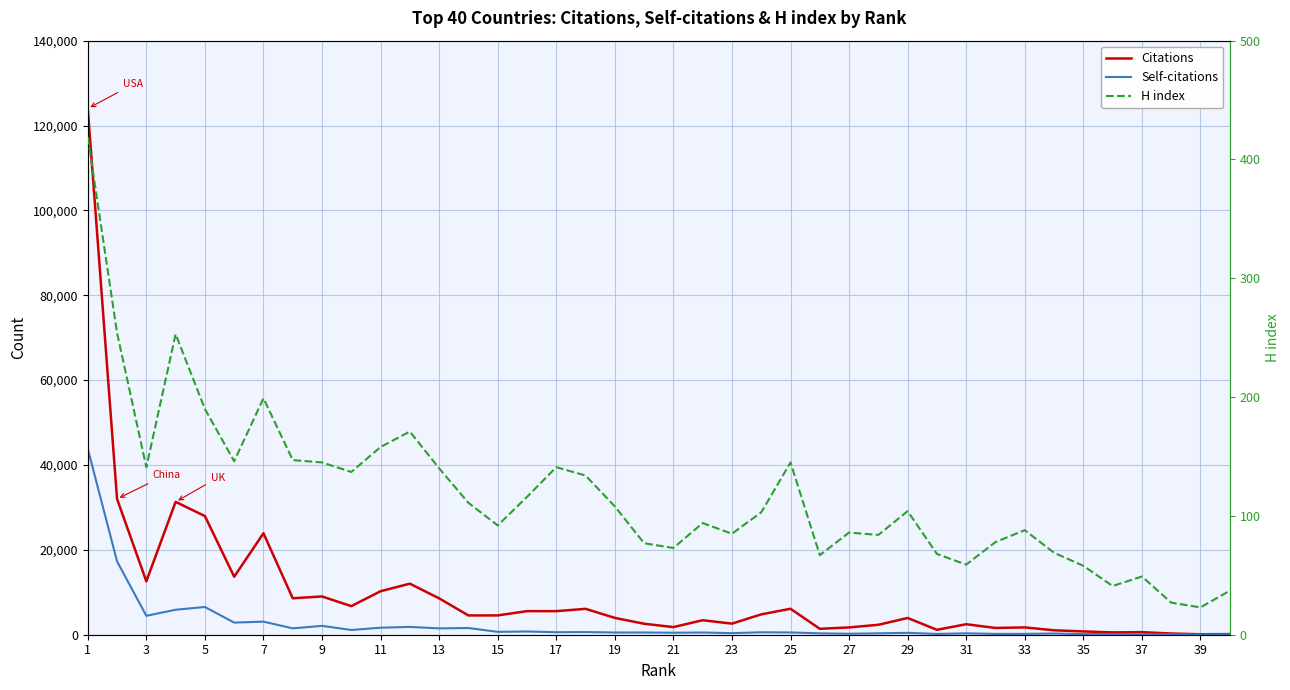

Rank the series at 7 from highest to lowest value.

Citations, Self-citations, H index